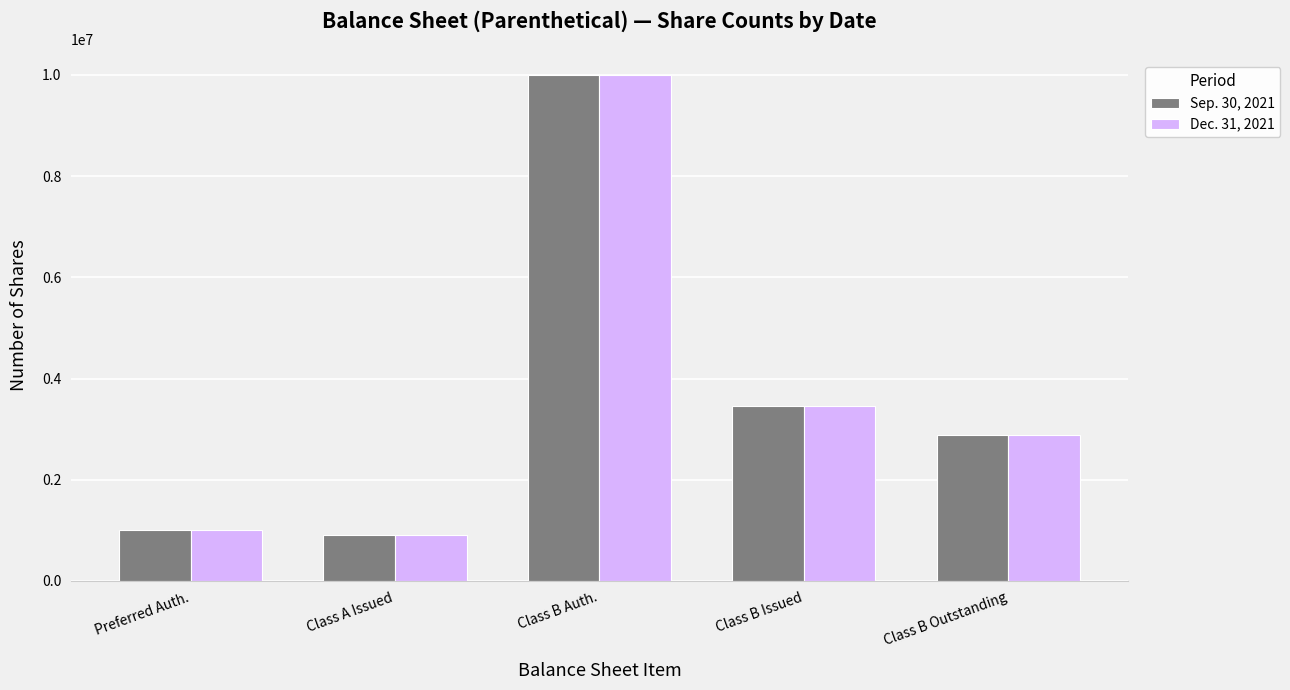

Where is Sep. 30, 2021 nearest to the value 5452500?

Class B Issued